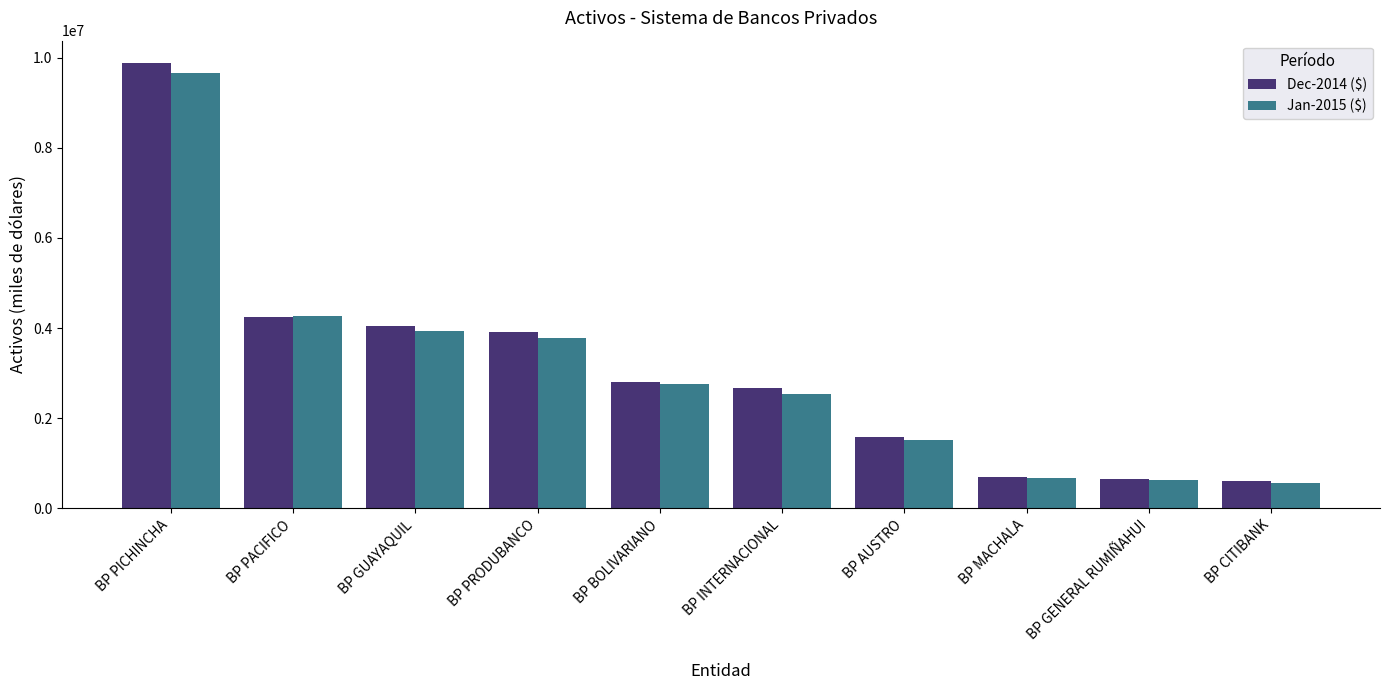

The value of Jan-2015 ($) at BP GUAYAQUIL is 3933981.9. True or false?

True